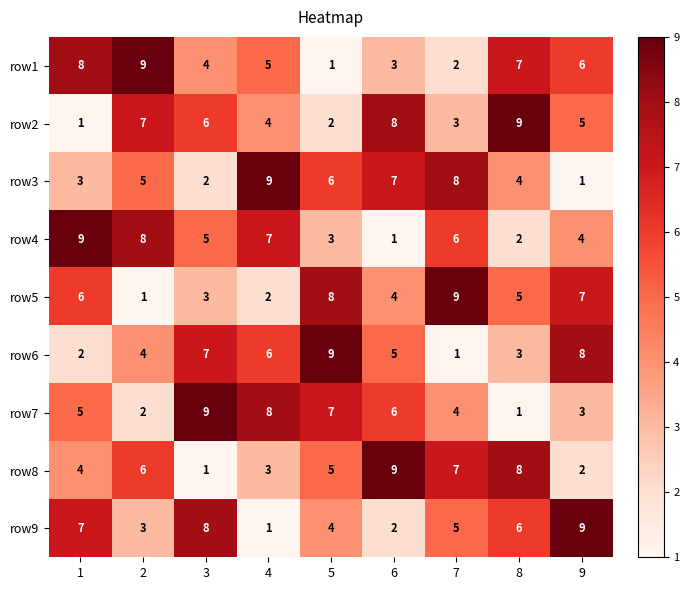

Is it true that row7 equals 4 at 5?

False